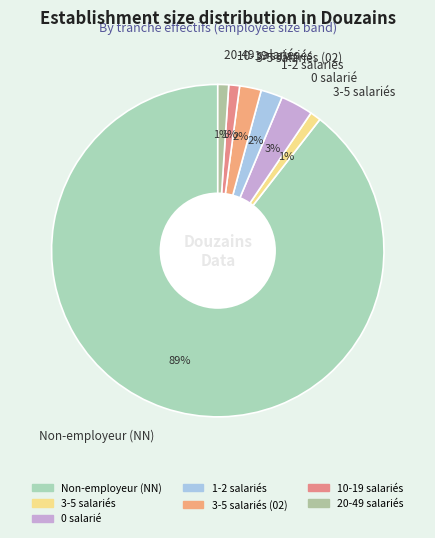

Do 3-5 salariés and 0 salarié together represent more than half of the pie?

No